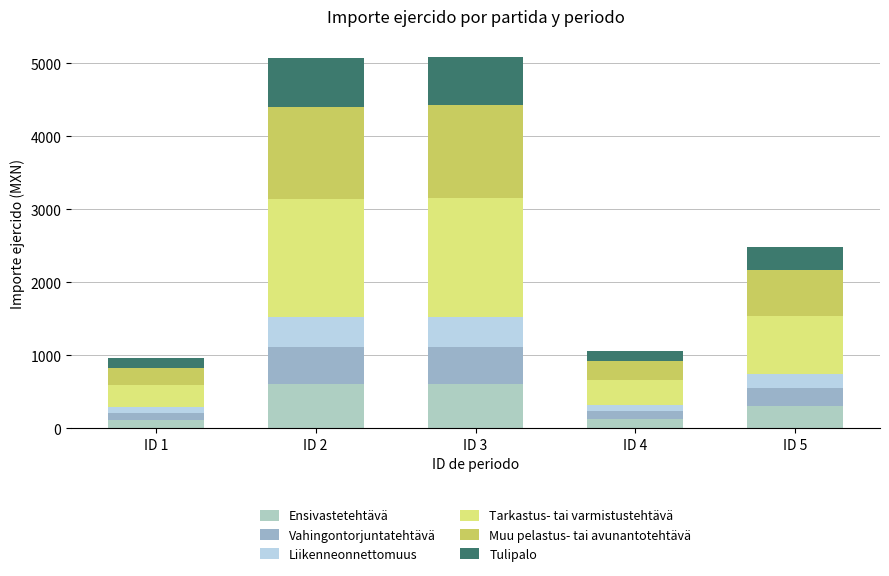

True or false: Ensivastetehtävä has a value of 114.5 at ID 1.

True